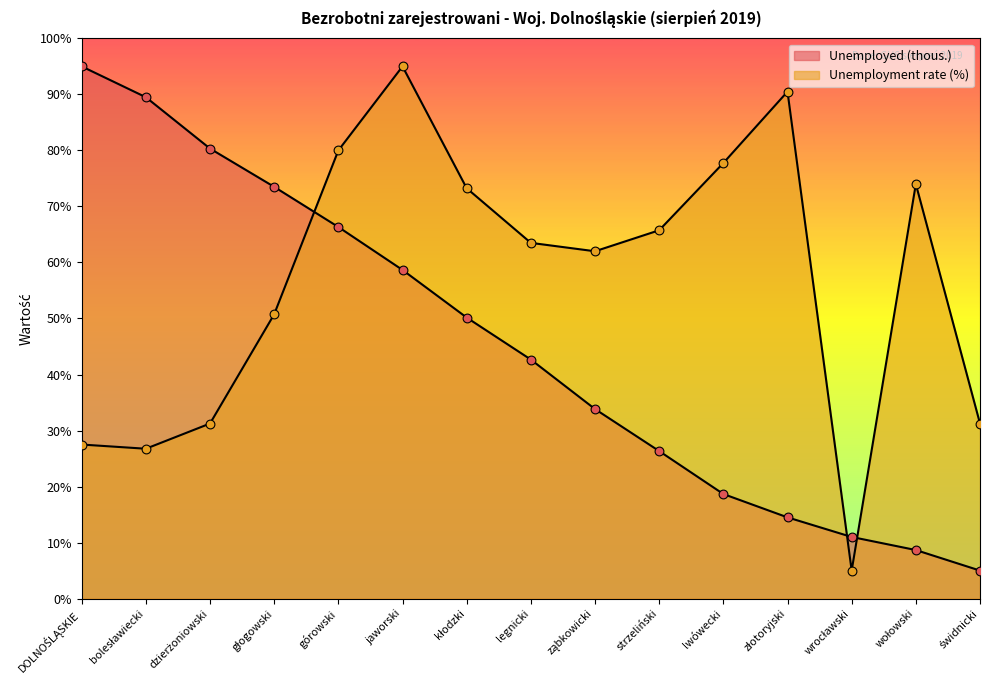

Which series has the largest total across all categories?

Unemployment rate (%)